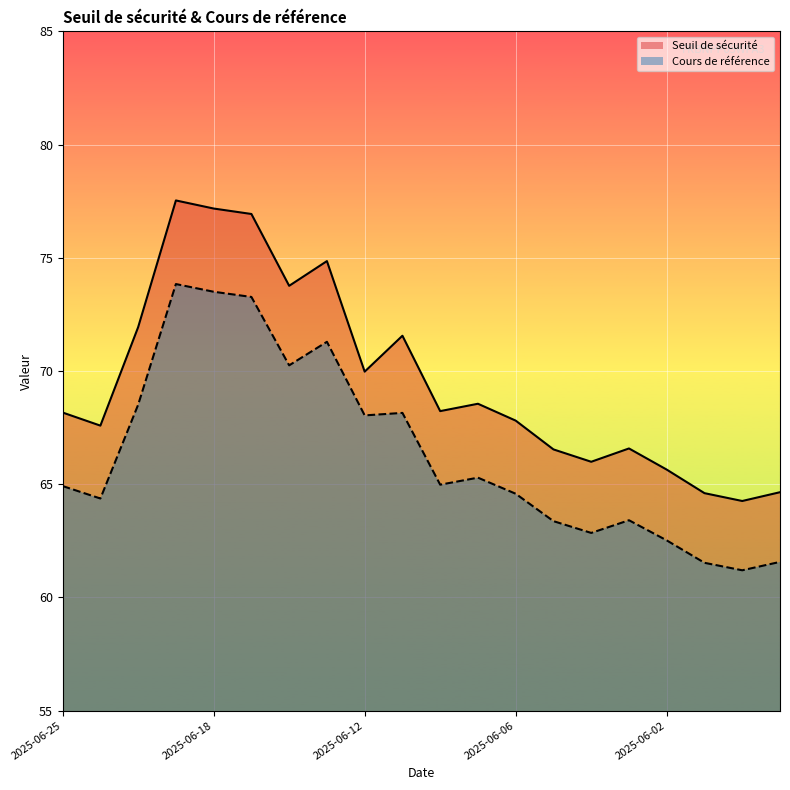

Which category has the lowest value in the Seuil de sécurité series?

2025-05-22